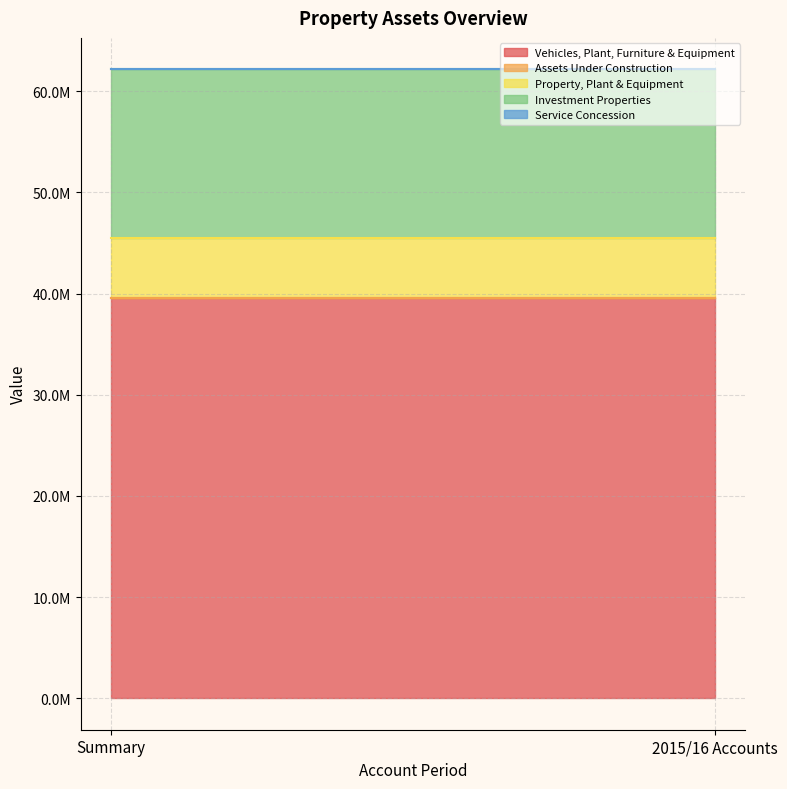

What are all the series names shown in the legend?

Vehicles, Plant, Furniture & Equipment, Assets Under Construction, Property, Plant & Equipment, Investment Properties, Service Concession